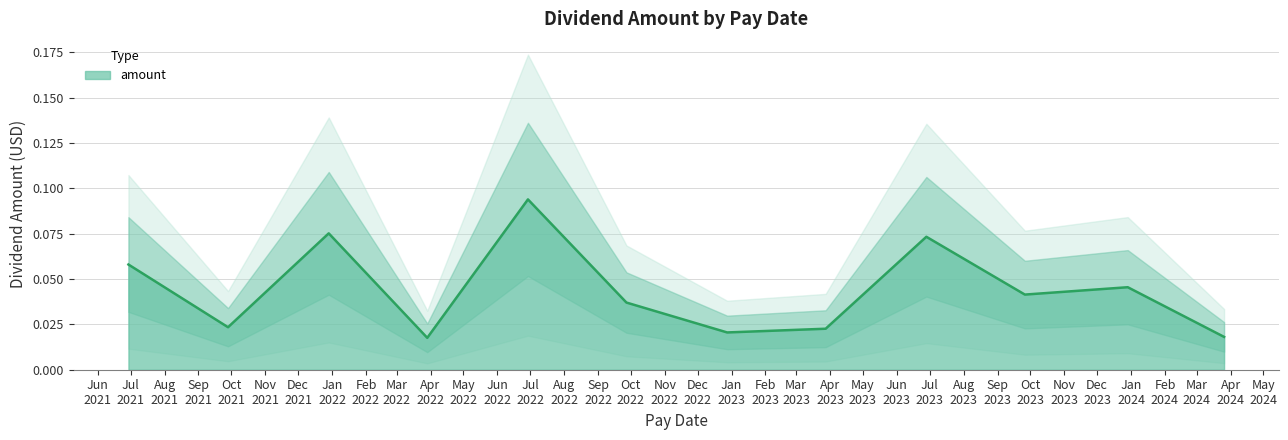

What is the difference between the maximum and second lowest values?

0.1